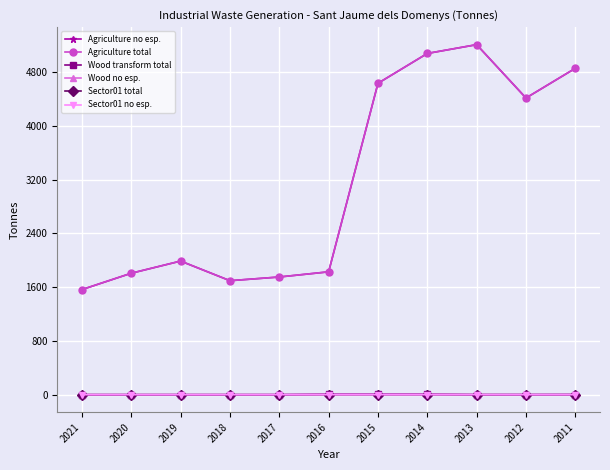

Is this an area chart (filled region under the line)?

No